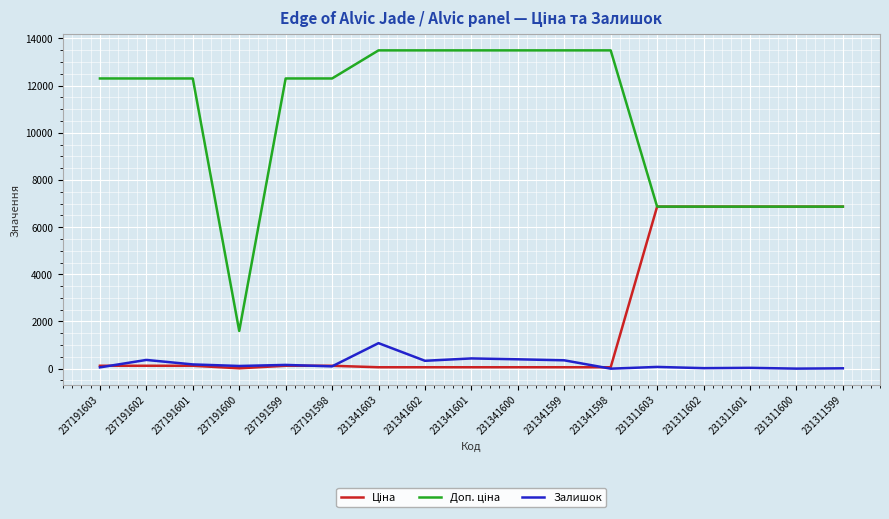

The Залишок series shows 665.5 at 231341598. True or false?

False